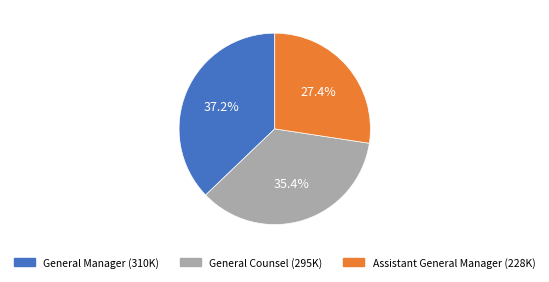

What is the ratio of the value at General Manager to the value at Assistant General Manager?

1.4